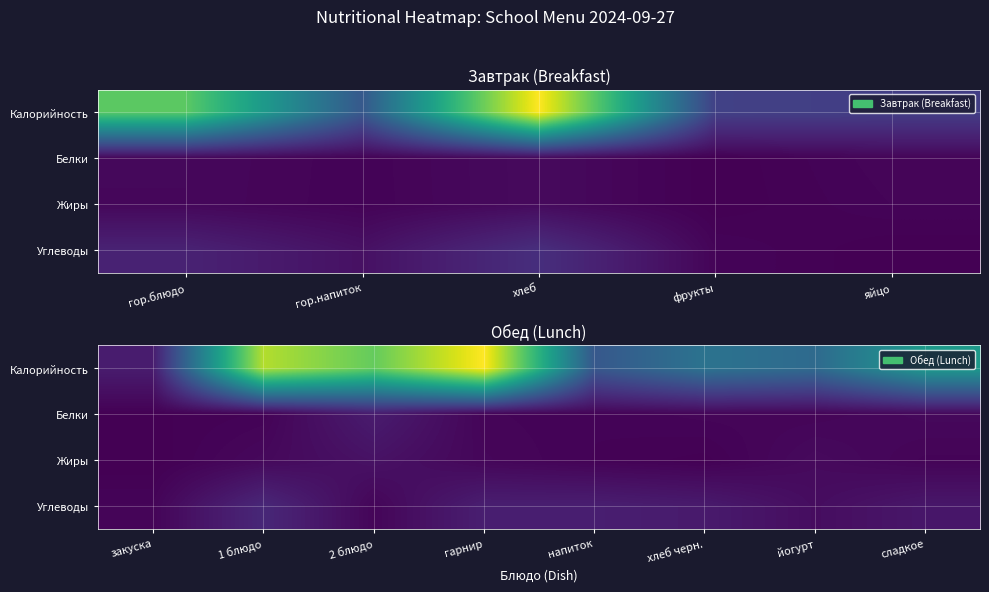

Which category has the lowest value across all series?

закуска